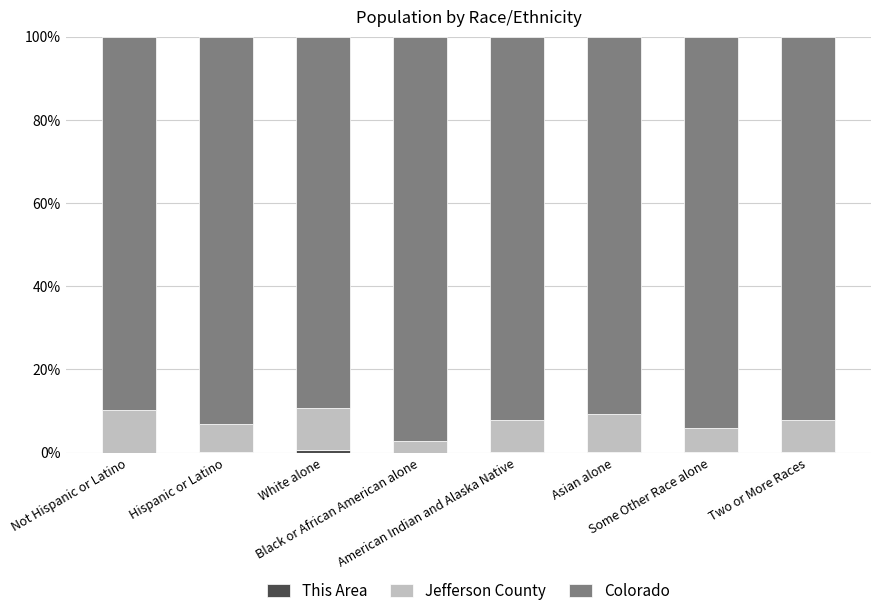

What is the difference between the maximum and minimum values in the This Area series?

0.5